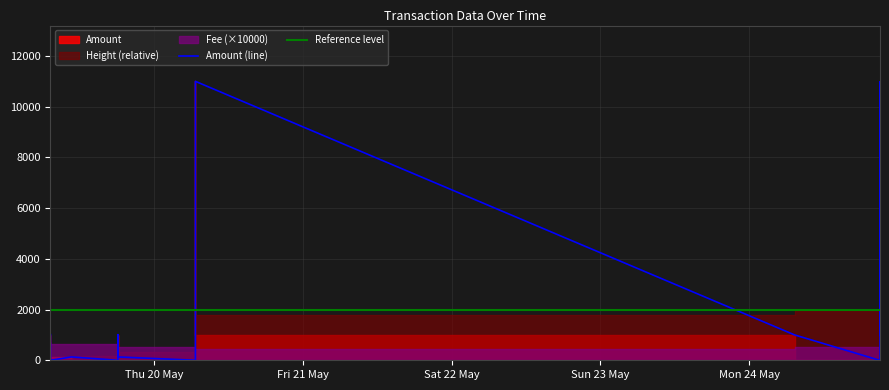

Which series has the largest range (max minus min)?

Amount (line)